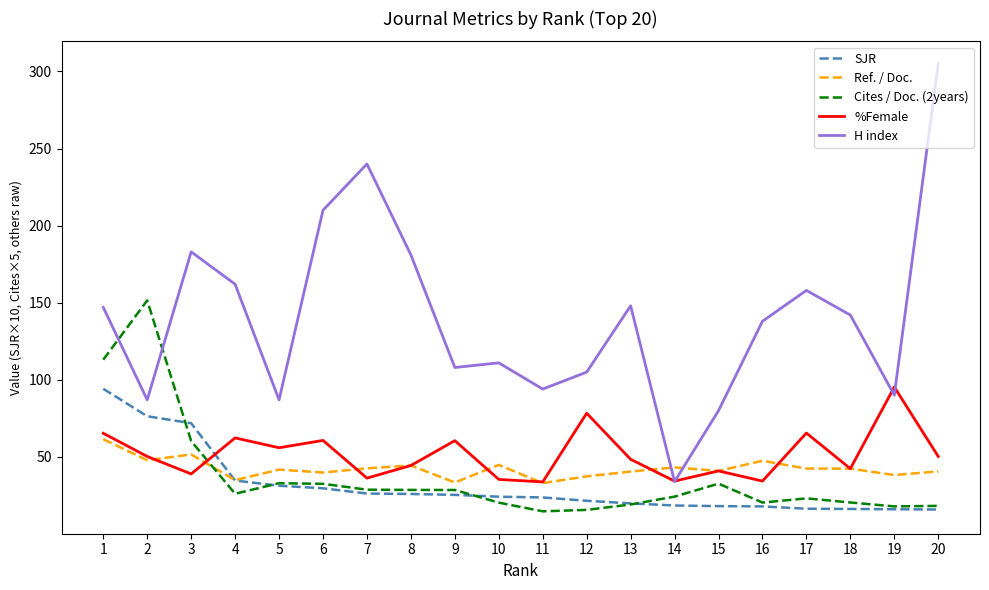

What is the sum of the SJR values at 1 and 7?

120.4